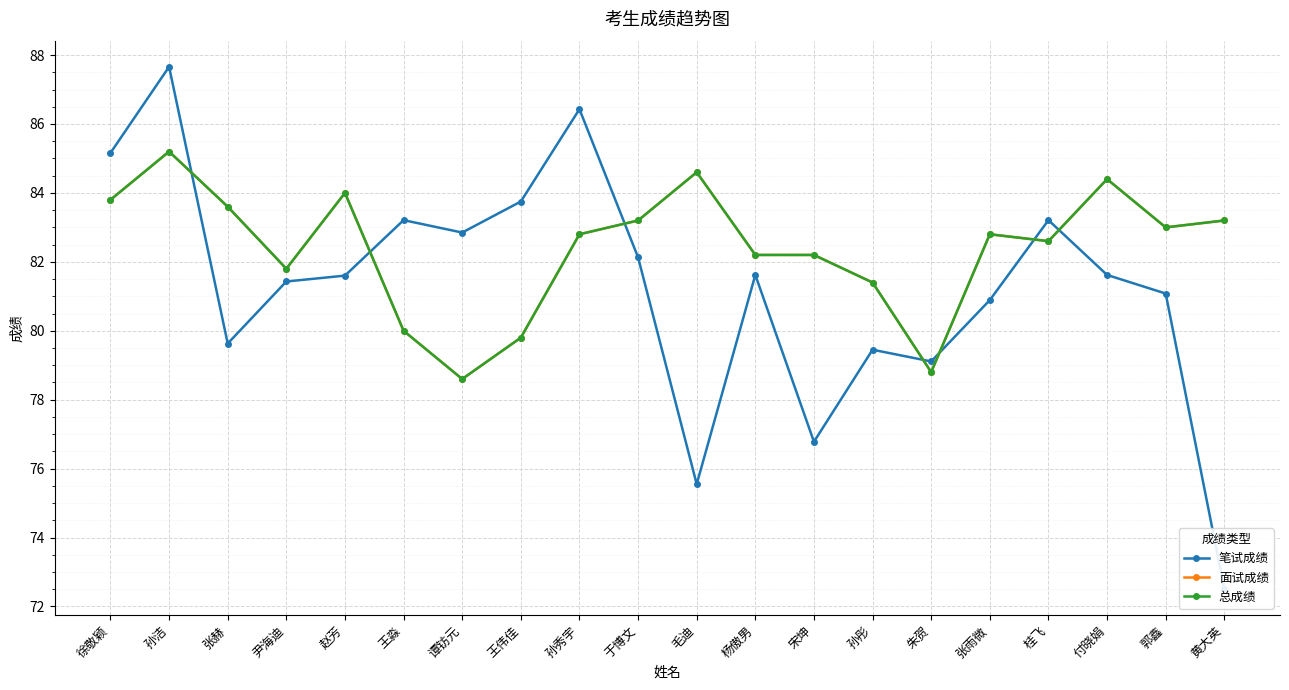

True or false: 面试成绩 and 总成绩 intersect in this chart.

False